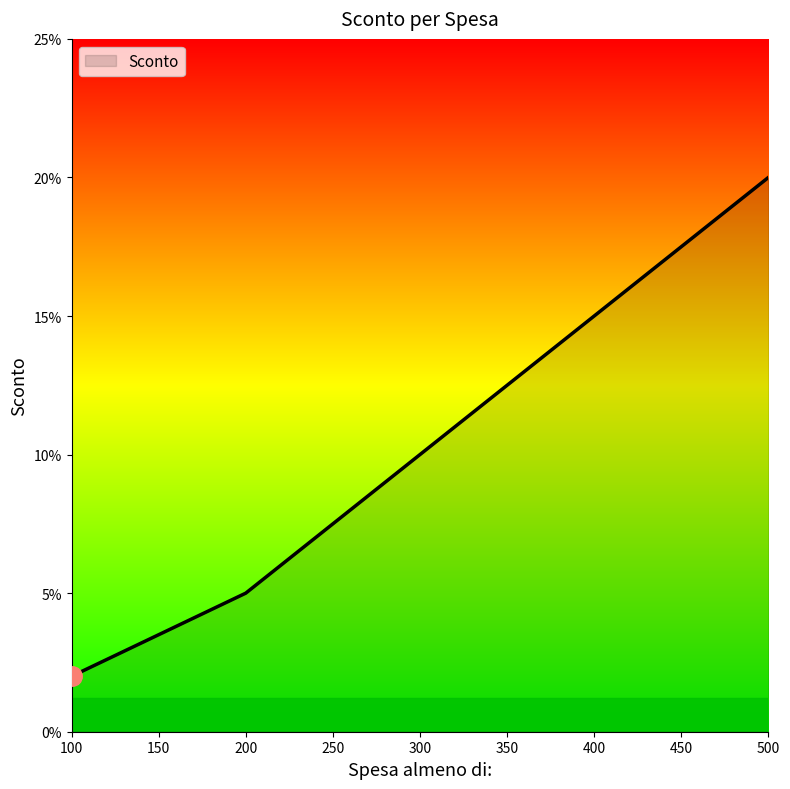

Does the chart have visible grid lines?

No